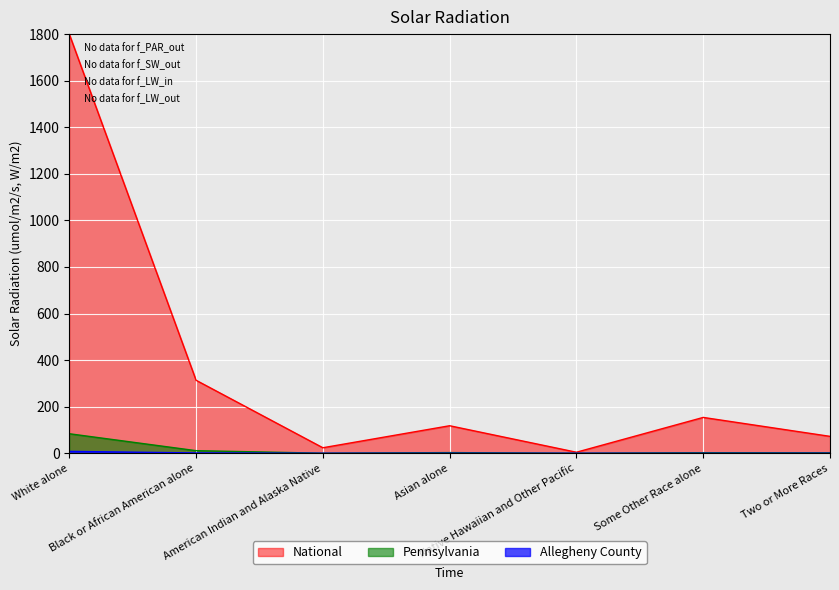

What is the label of the 2nd point from the left?

Black or African American alone